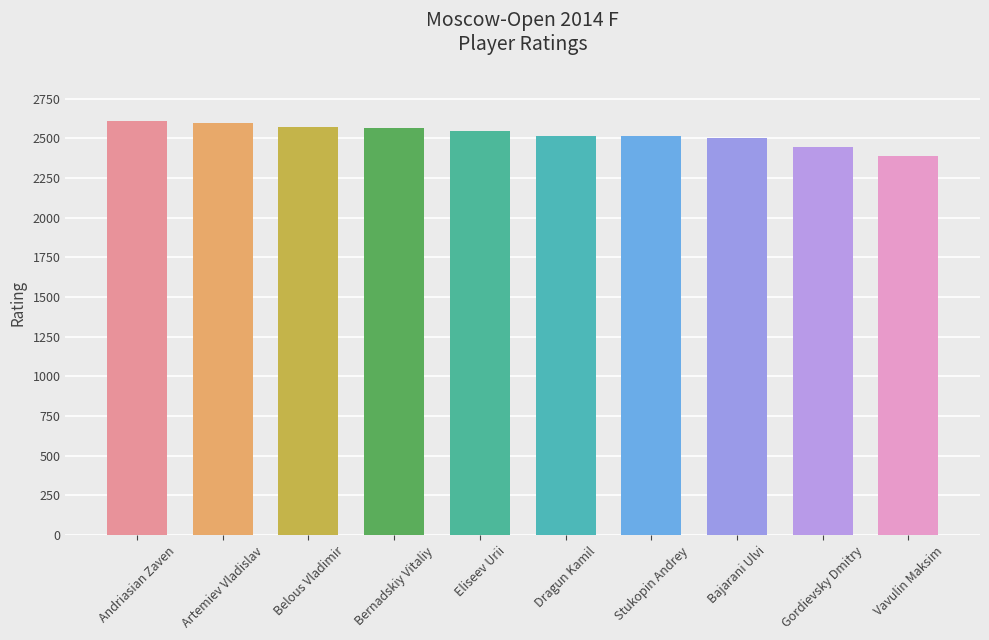

Read the value at Vavulin Maksim, to the nearest 5.

2390